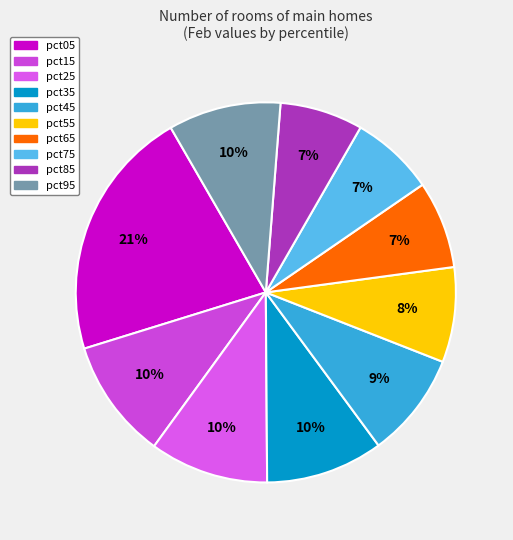

What percentage is the pct95 slice, to the nearest percent?

10%